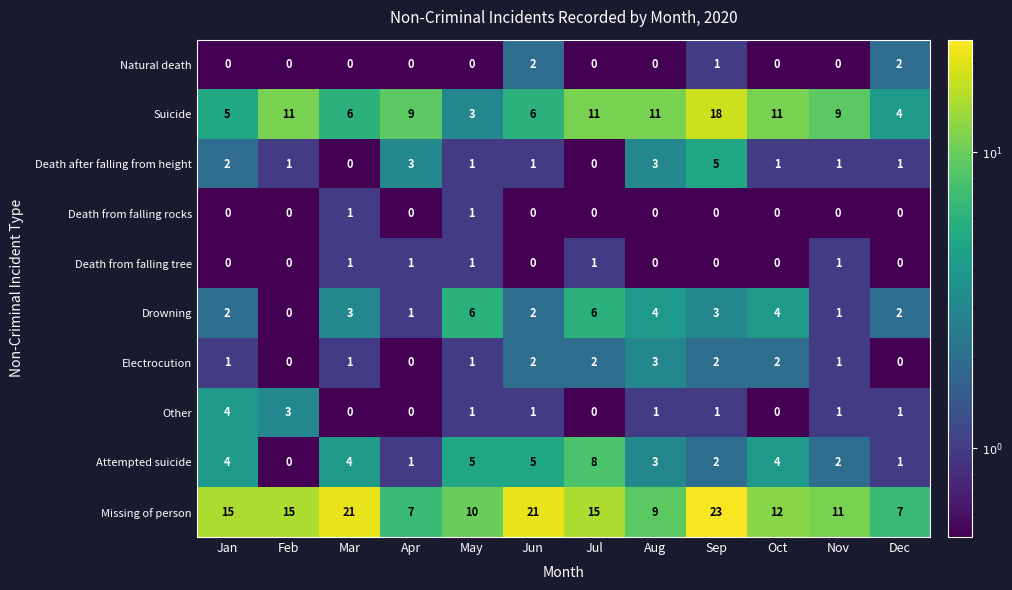

How many Death from falling tree values are between 0 and 1?

12